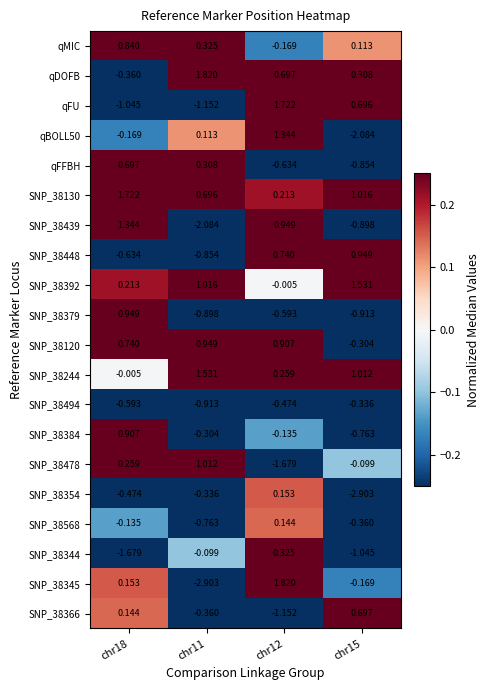

Is the value of qBOLL50 at chr15 greater than the value of SNP_38344 at chr15?

No